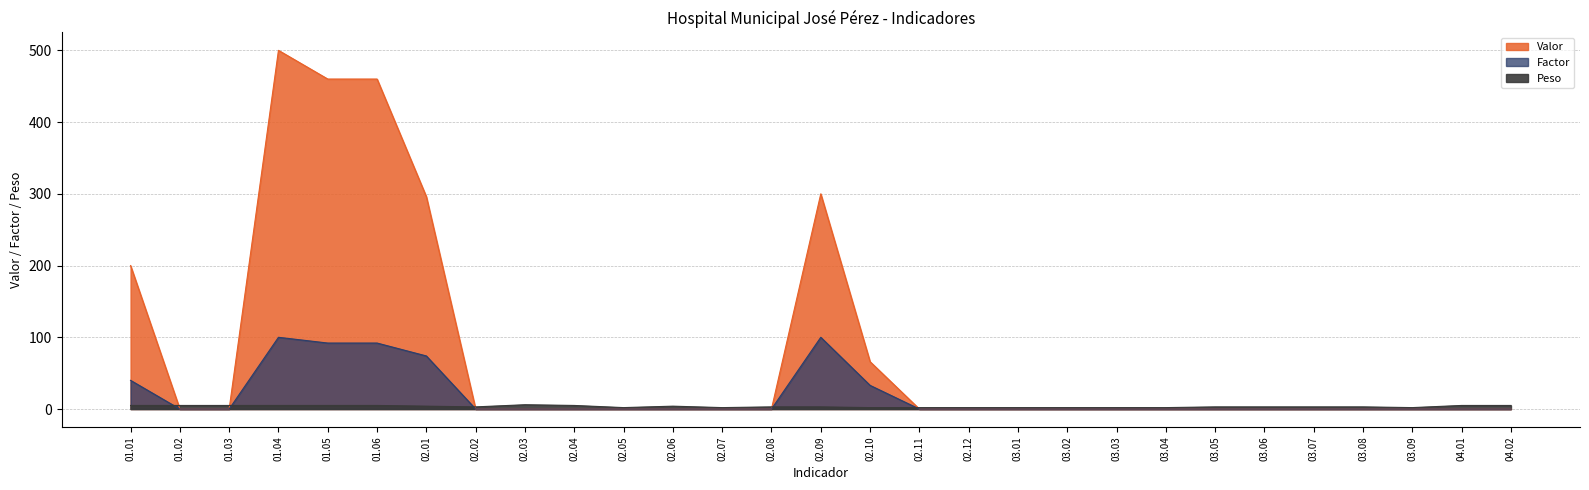

What are all the series names shown in the legend?

Valor, Factor, Peso